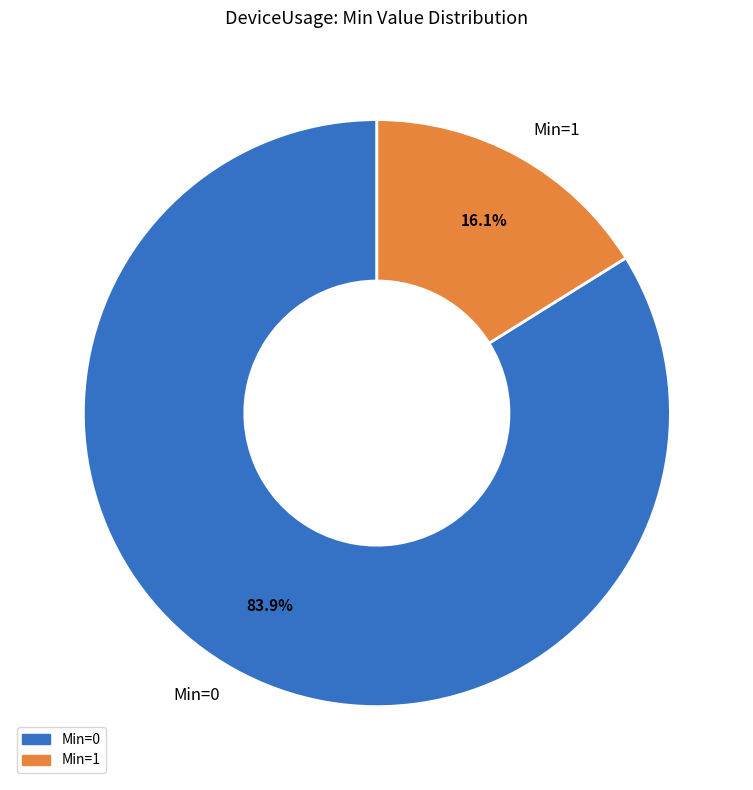

Does Min=0 account for over 50% of the chart?

Yes